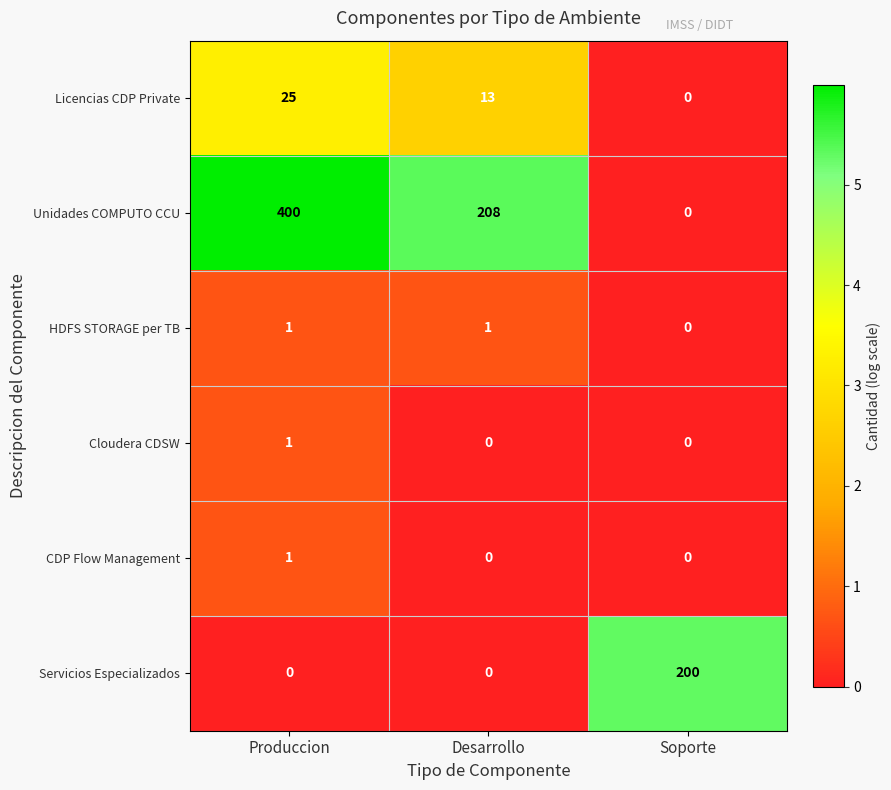

What is the difference between the Unidades COMPUTO CCU values at Produccion and Desarrollo?

192